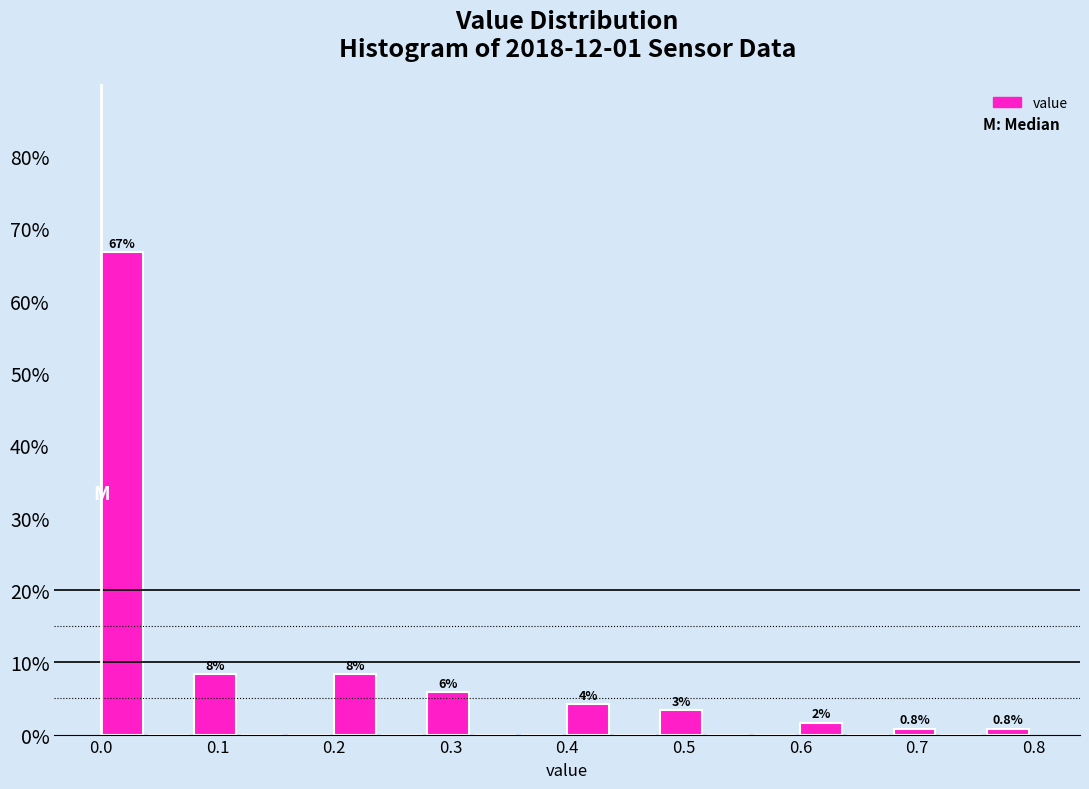

Which range on the x-axis has the tallest bar?

0.00 to 0.04